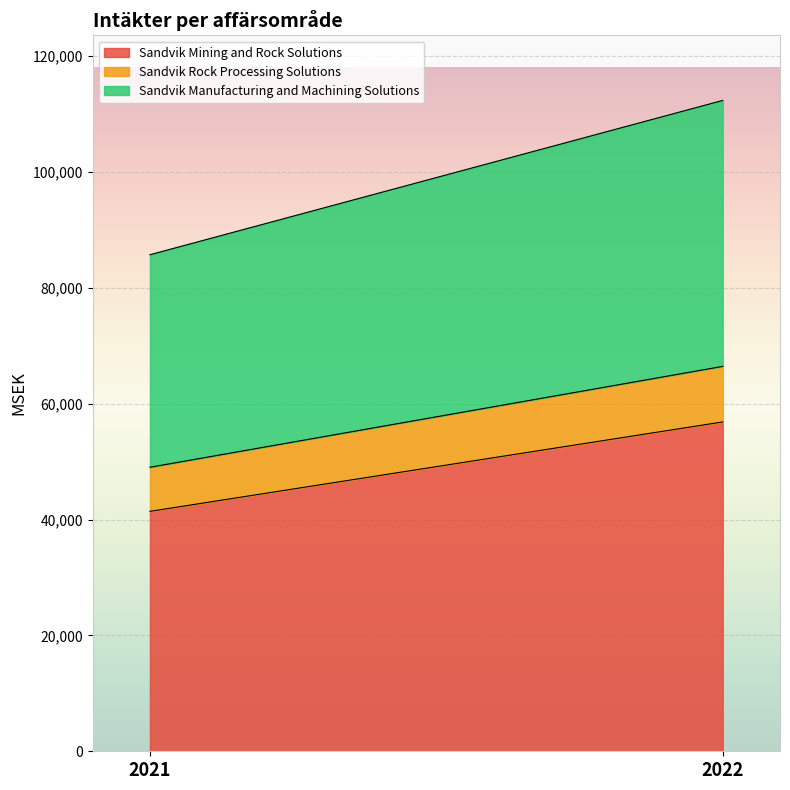

Reading left to right, what are all the values shown in this chart?

Sandvik Mining and Rock Solutions: 2021=41409	2022=56843
Sandvik Rock Processing Solutions: 2021=7610	2022=9587
Sandvik Manufacturing and Machining Solutions: 2021=36681	2022=45901